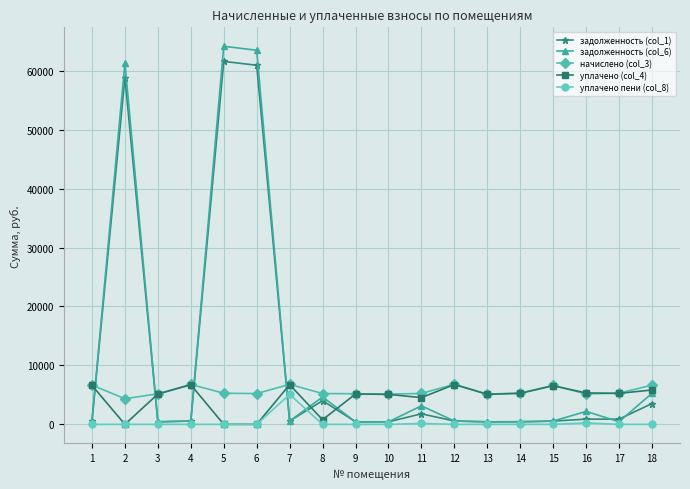

Which series has the widest spread of values?

задолженность (col_6)